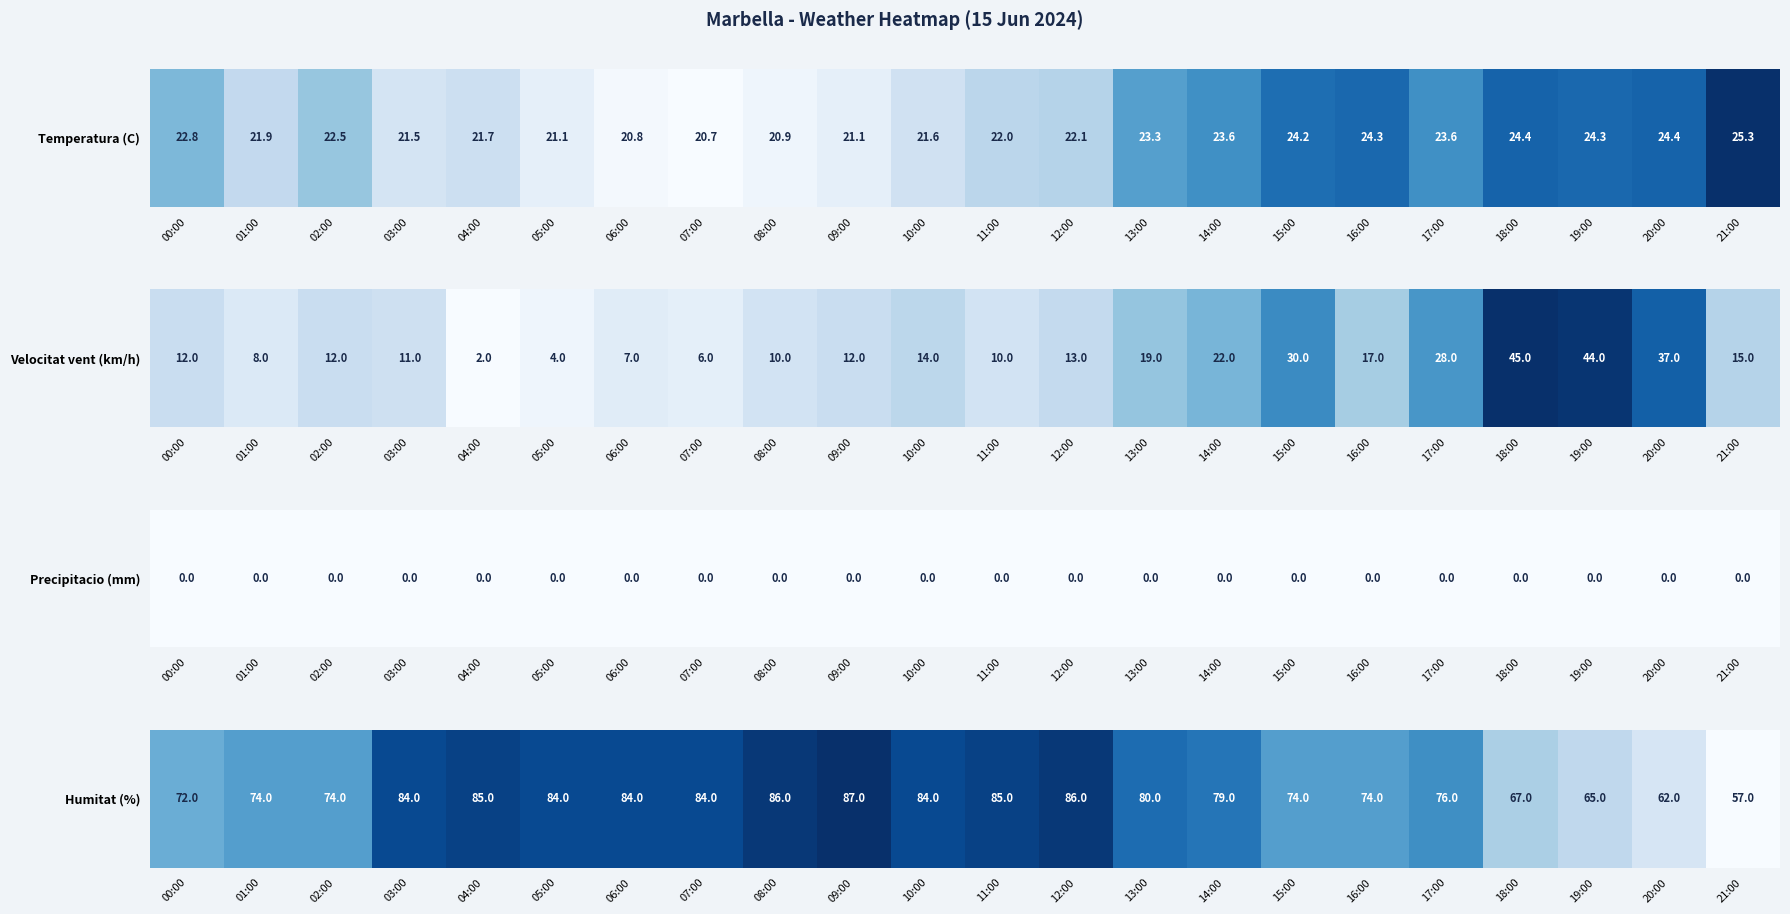

True or false: the data shows 94 at 21:00.

False